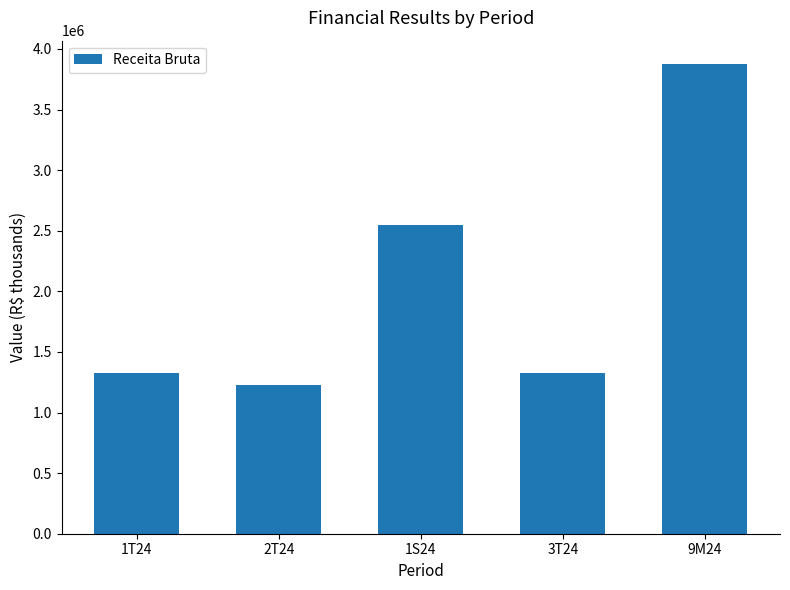

What is the change in value from 1S24 to 9M24?

+1327869